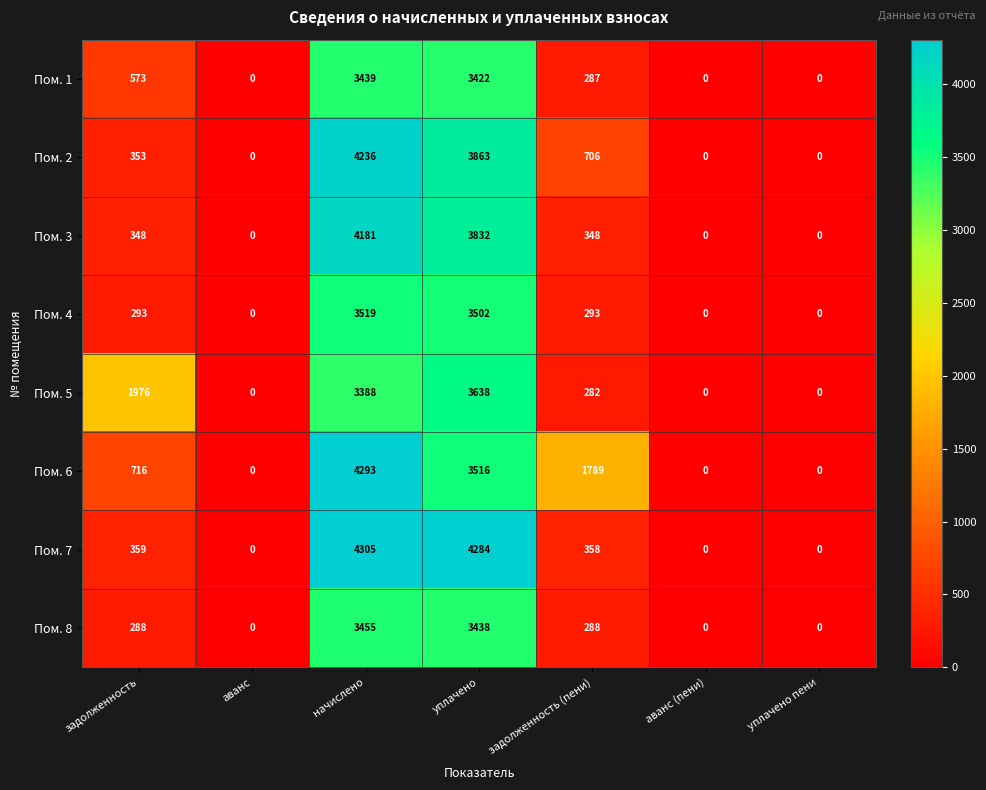

The Пом. 6 series shows 0 at аванс (пени). True or false?

True